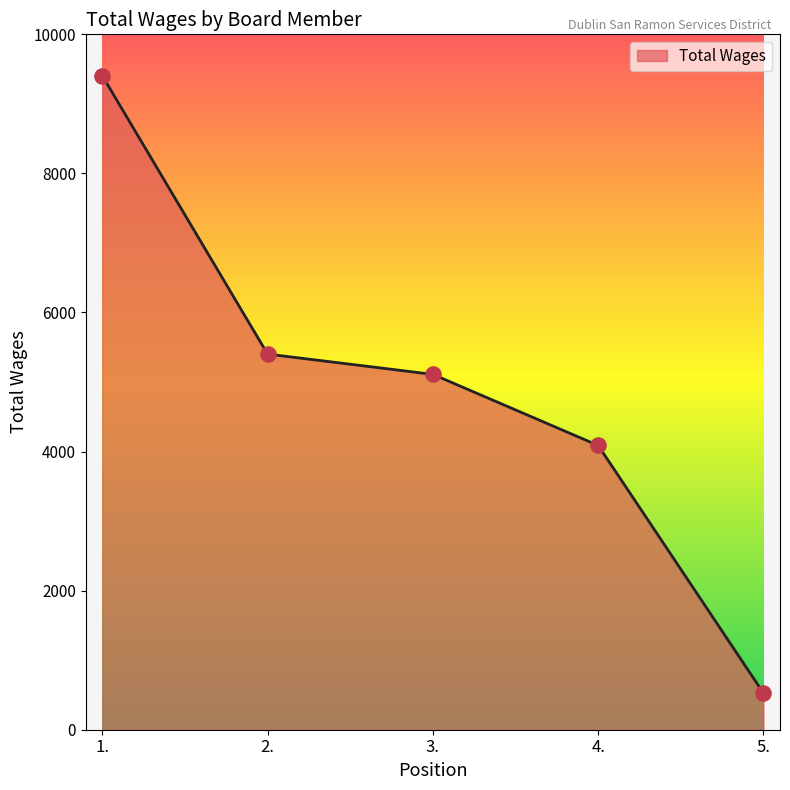

Approximately how many times larger is the value at 5. compared to 2.?

0.1